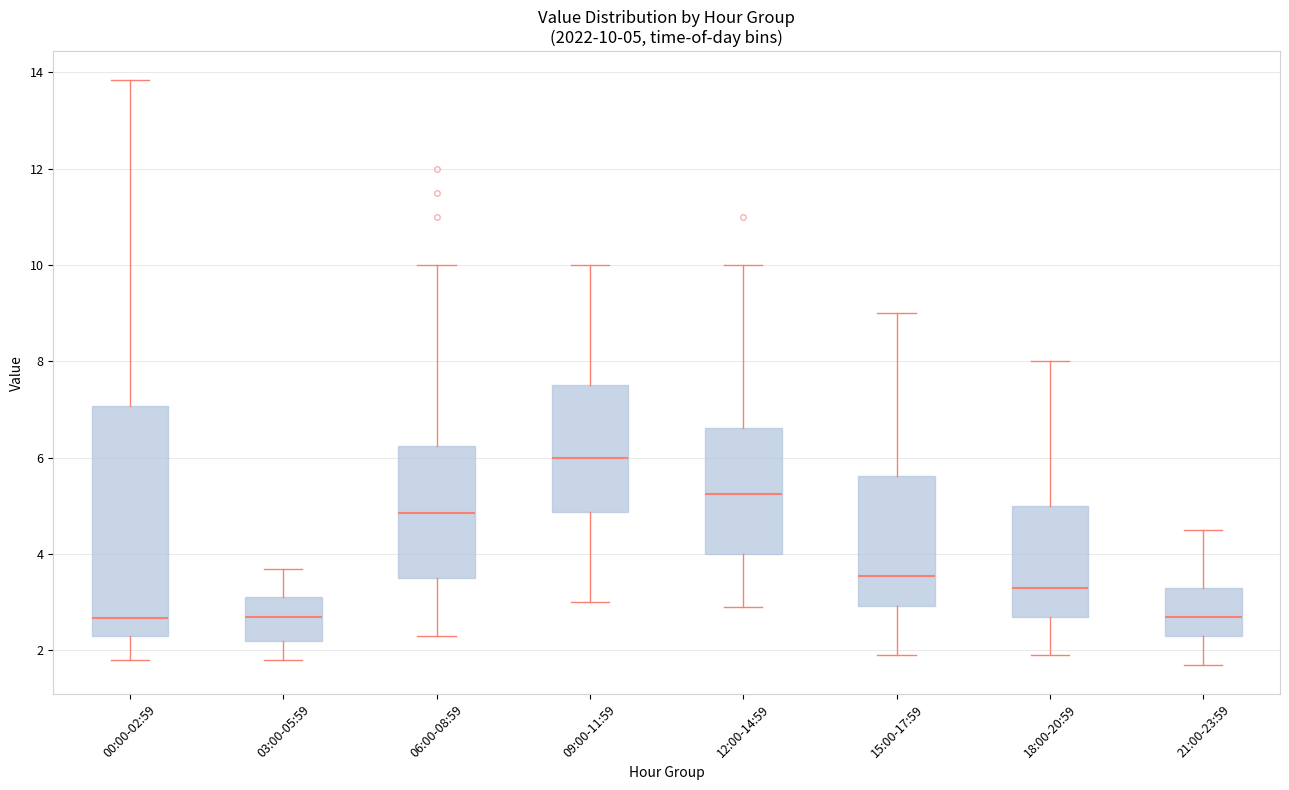

Which box is the tallest, from its lower edge to its upper edge?

00:00-02:59